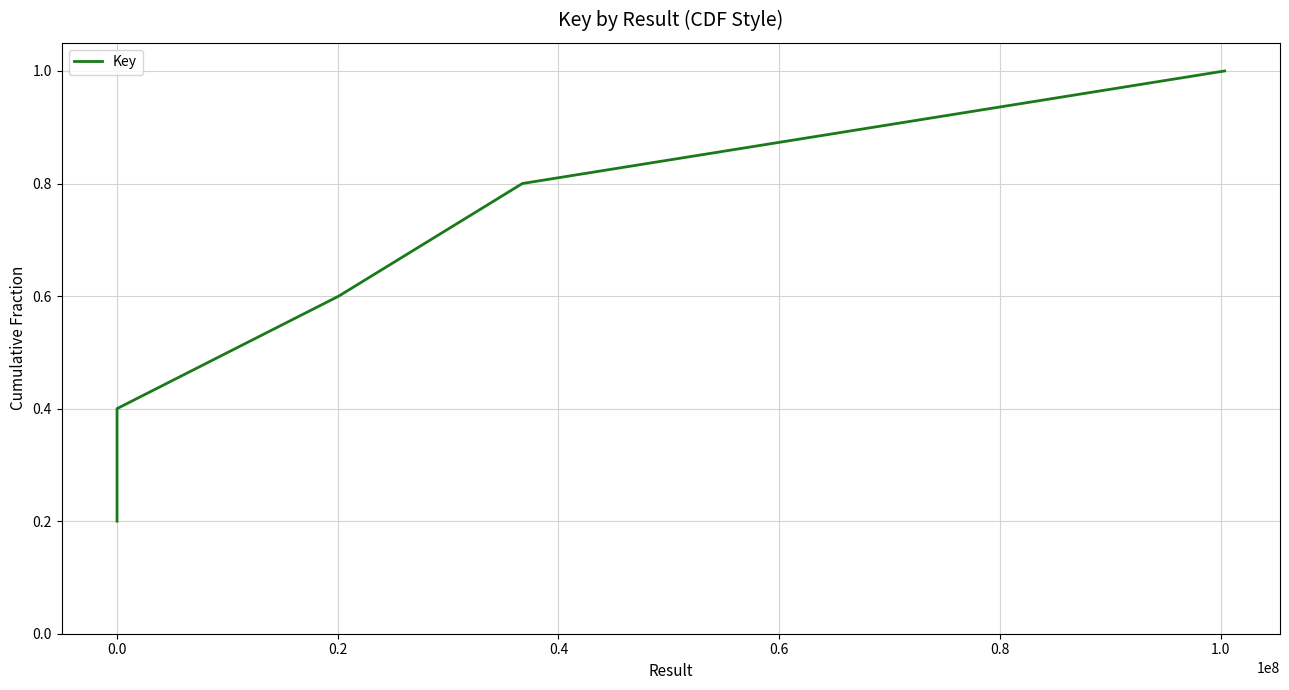

What is the average value?

0.6